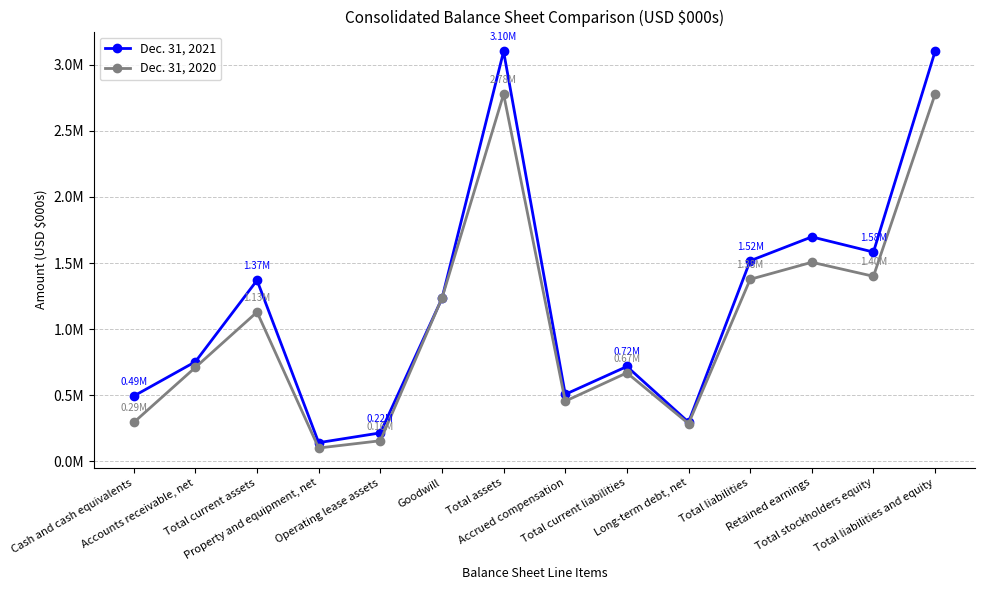

How many intersections are there between Dec. 31, 2020 and Dec. 31, 2021?

2